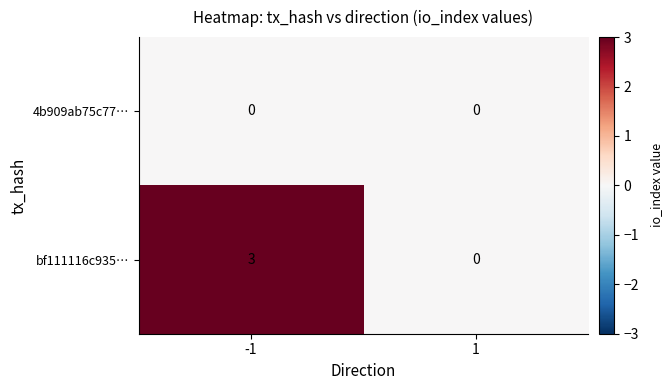

Rank the series by their average value, from highest to lowest.

bf111116c935…, 4b909ab75c77…